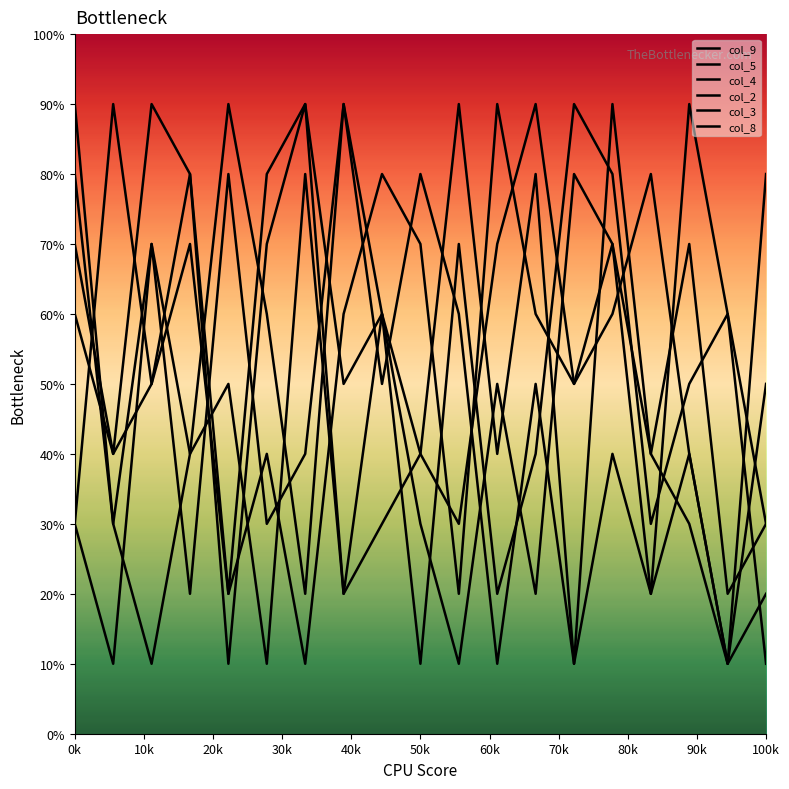

Which series has the largest total across all categories?

col_9